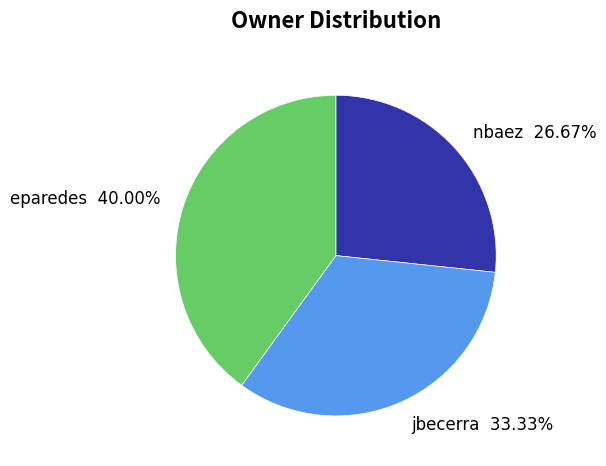

What percentage is NOT represented by jbecerra?

66.7%